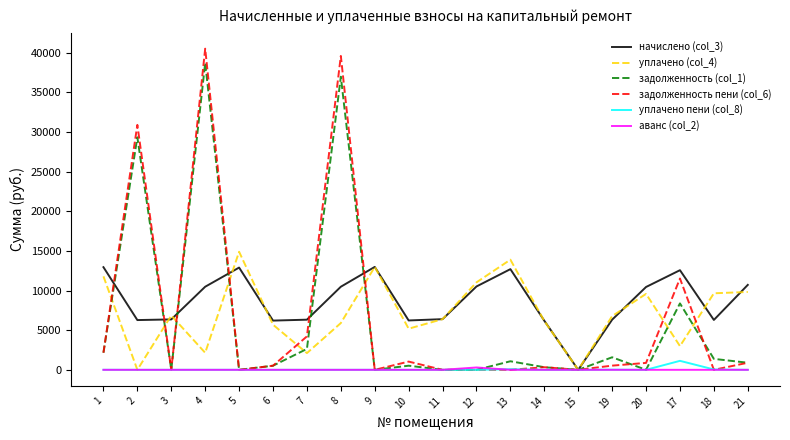

What is the difference between the highest and lowest values at 8?

39600.5